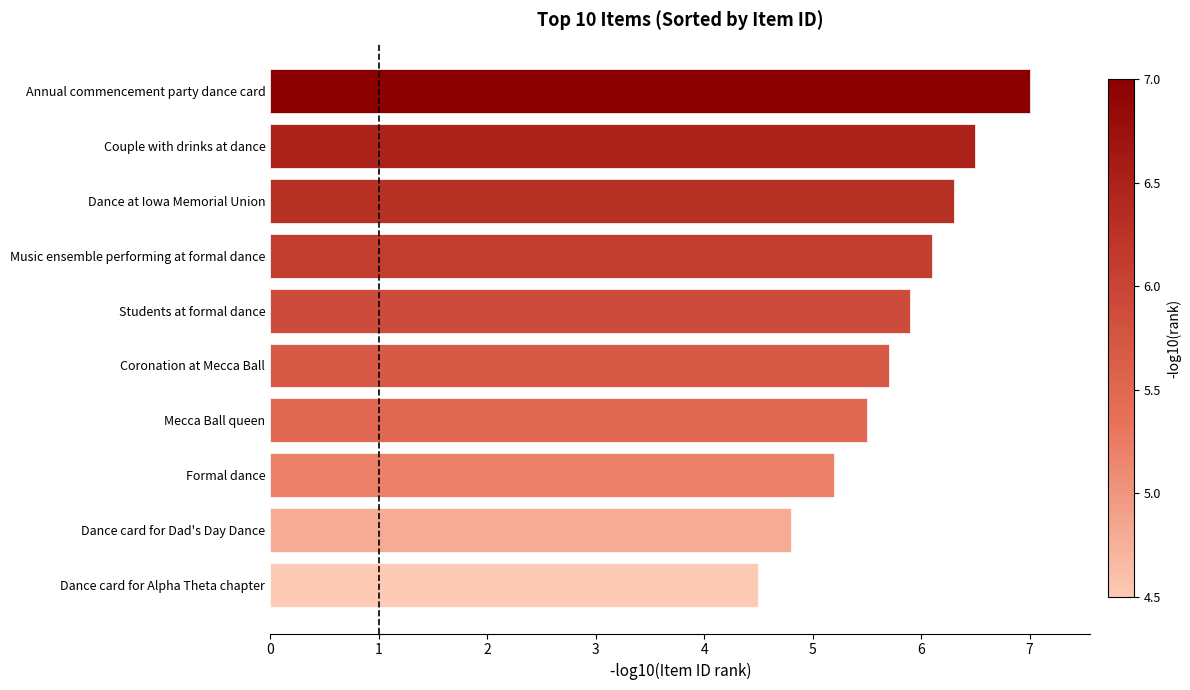

Does the chart contain stacked bars?

No